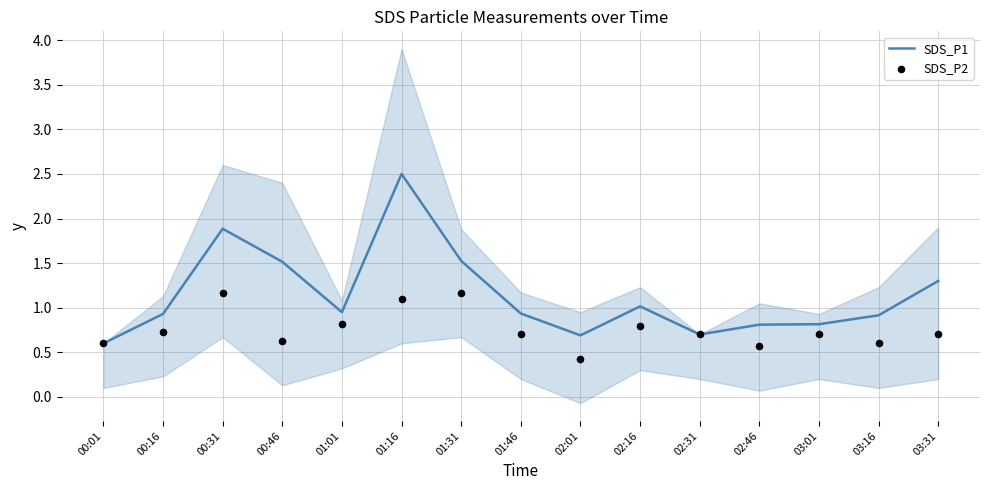

Which series reaches the maximum Y coordinate?

SDS_P1